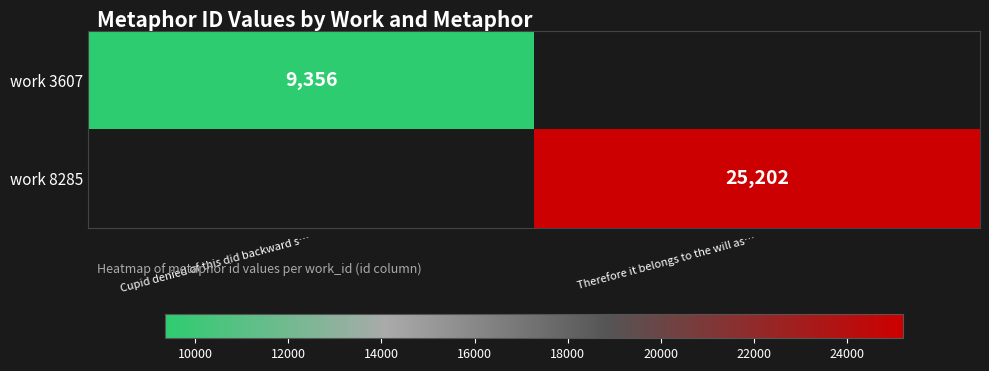

The work 3607 series shows 9356 at Cupid denied of this did backward s…. True or false?

True